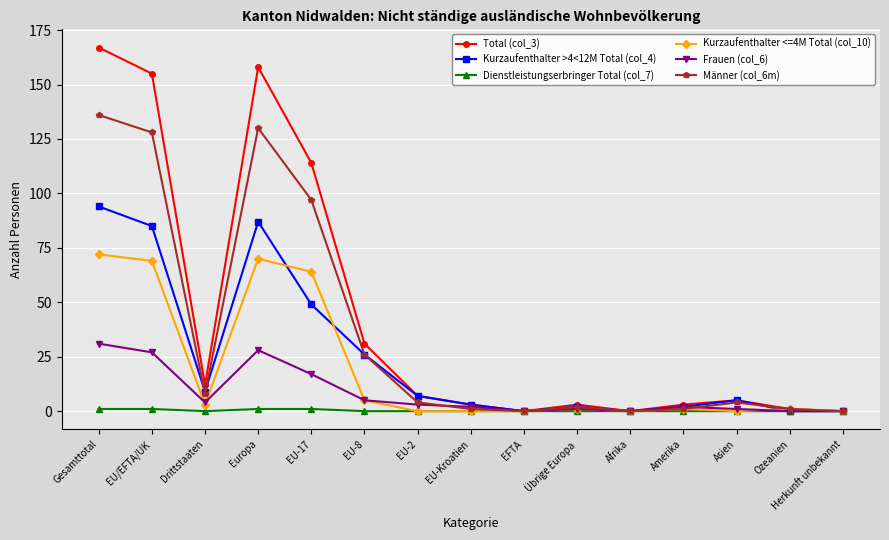

The value of Kurzaufenthalter <=4M Total (col_10) at EFTA is -44. True or false?

False